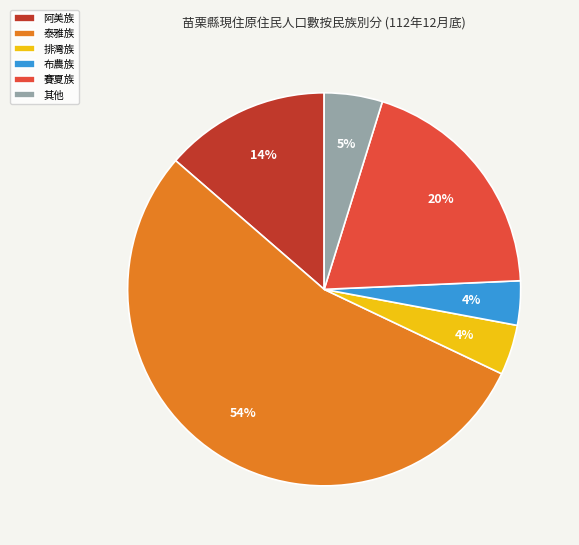

To the nearest percent, what is the average slice percentage?

17%